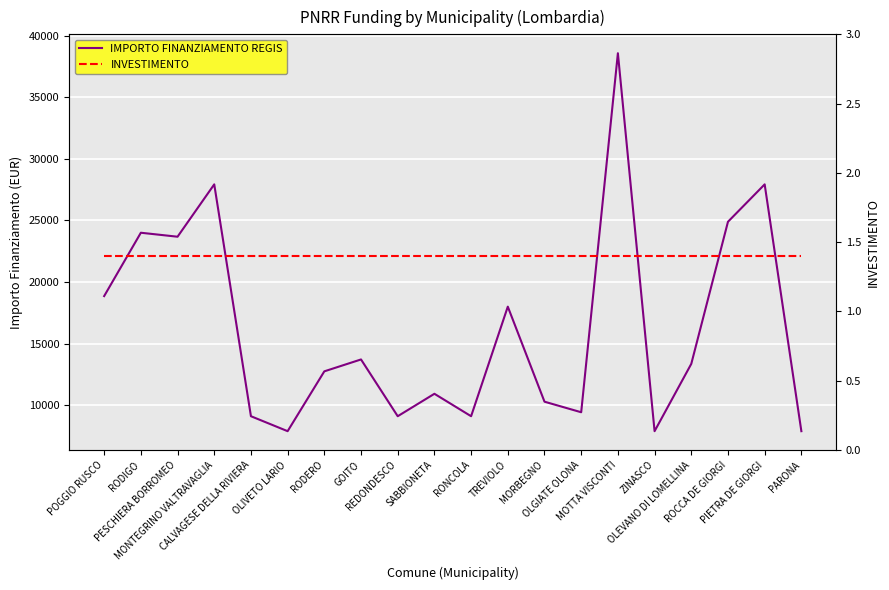

How many series are shown in this chart?

2